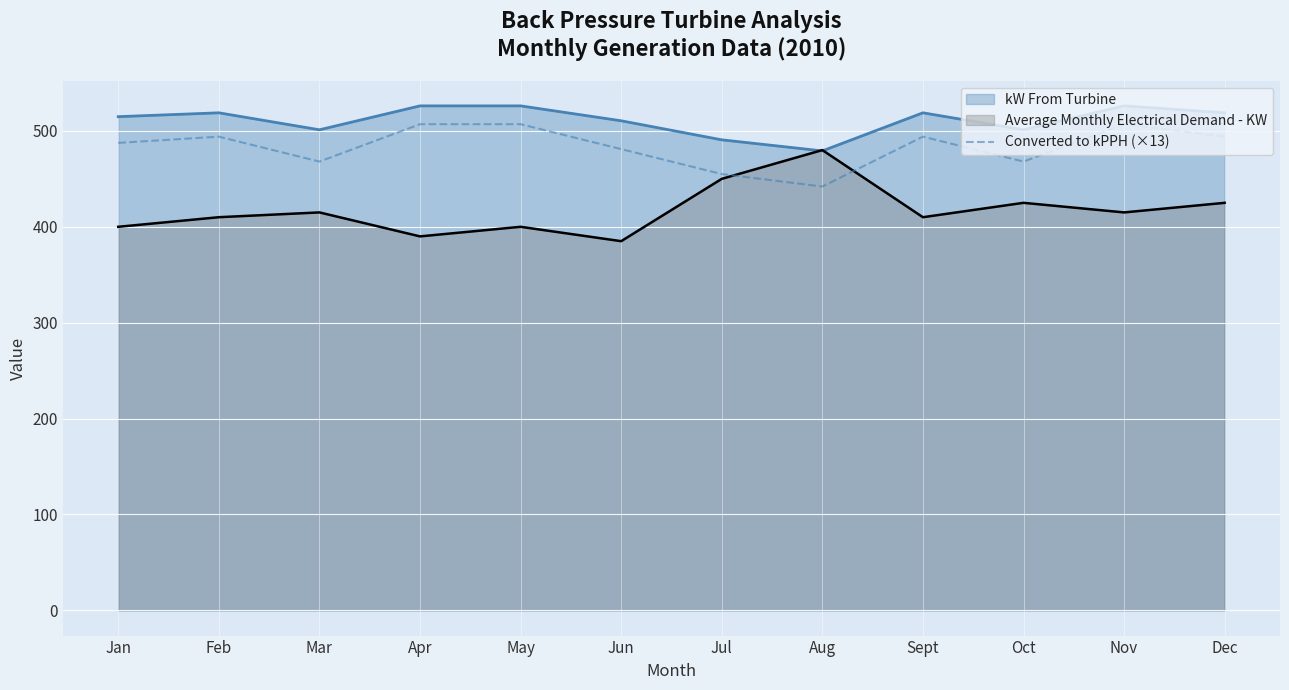

How many lines are shown in the chart?

3